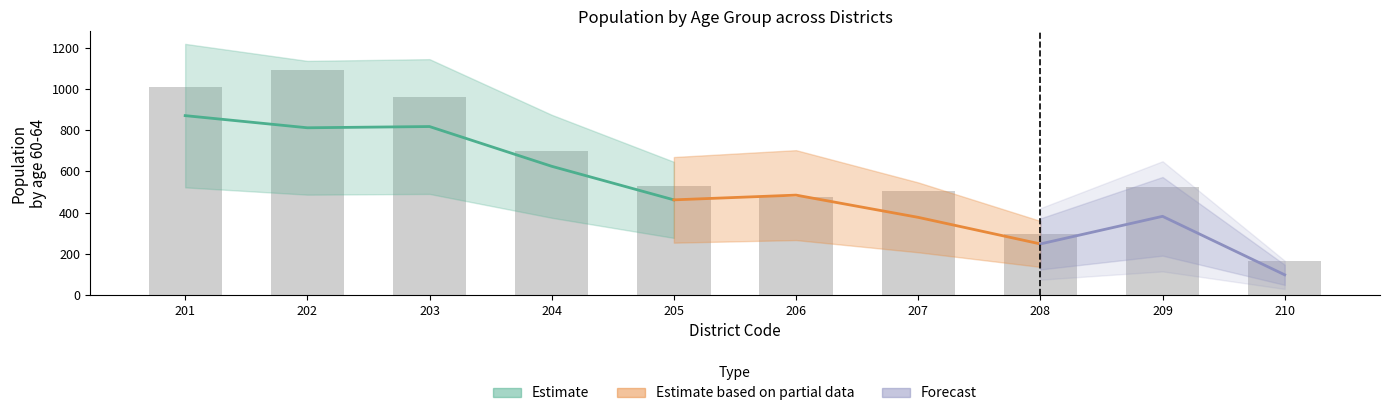

Which category has the lowest value in the 40-44 series?

210